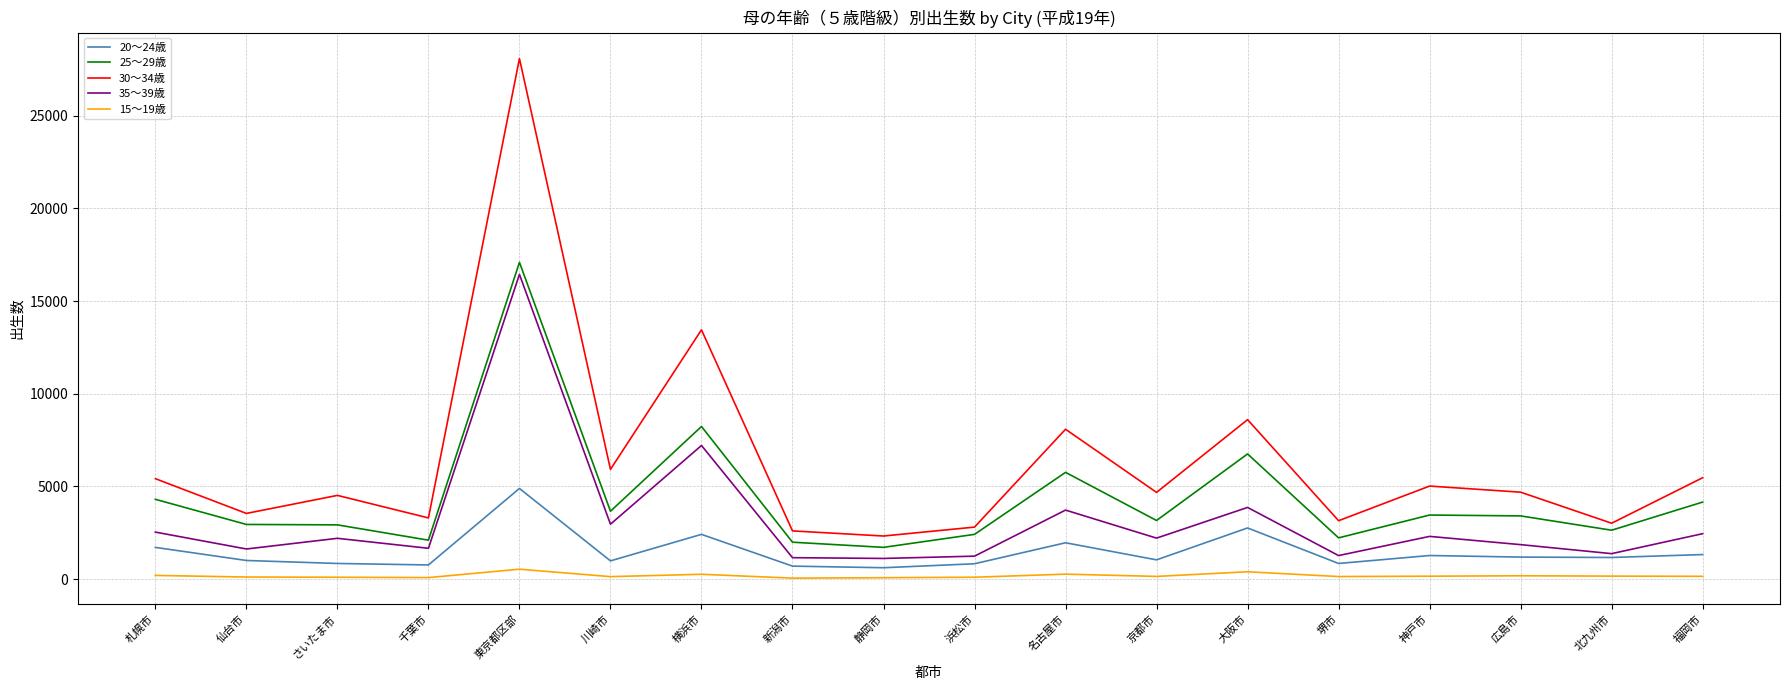

Does the chart have visible grid lines?

Yes